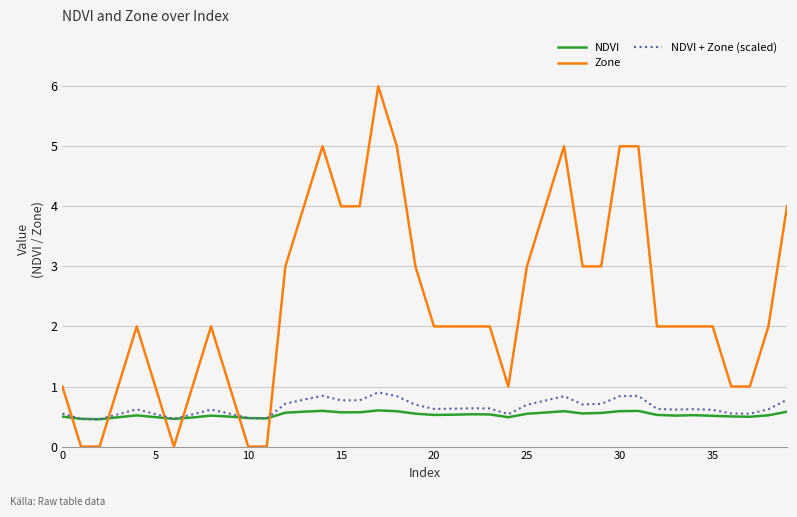

How many intersections are there between Zone and NDVI + Zone (scaled)?

6